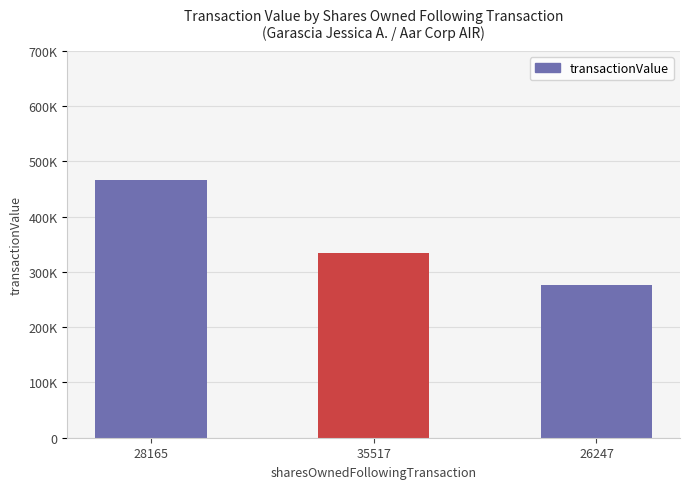

Rank the categories by value from highest to lowest.

28165, 35517, 26247